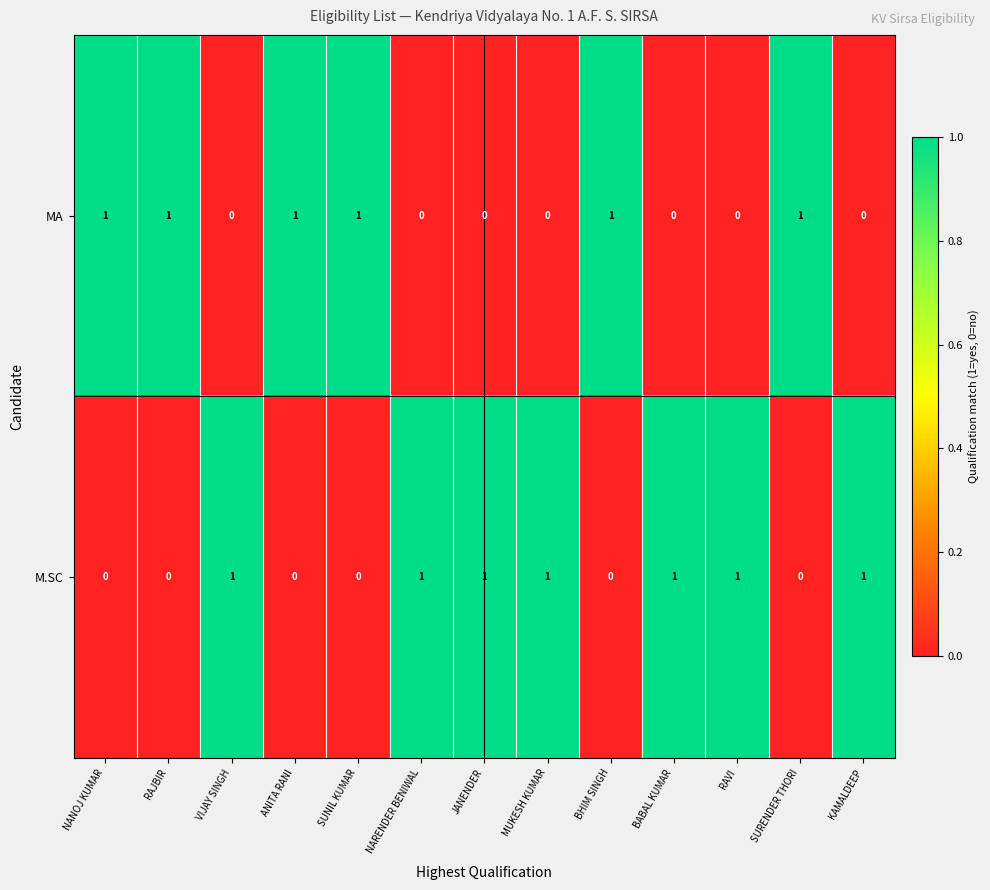

At RAJBIR, list the series in order from largest to smallest.

MA, M.SC